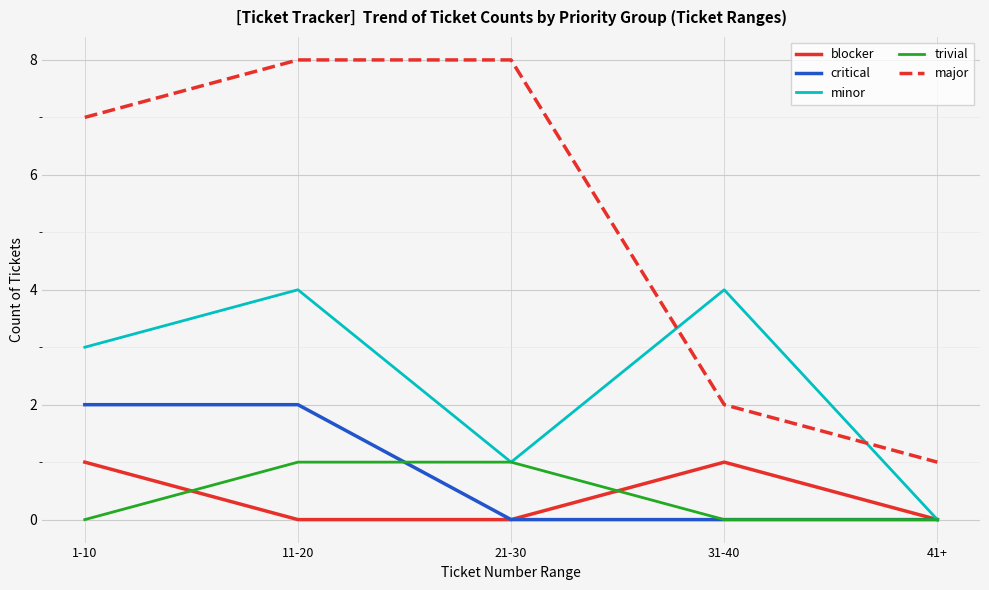

True or false: major and blocker cross at least once.

False